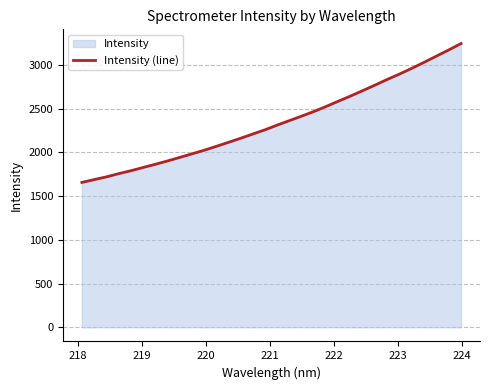

True or false: there are more than 0 points higher than both neighbors.

False